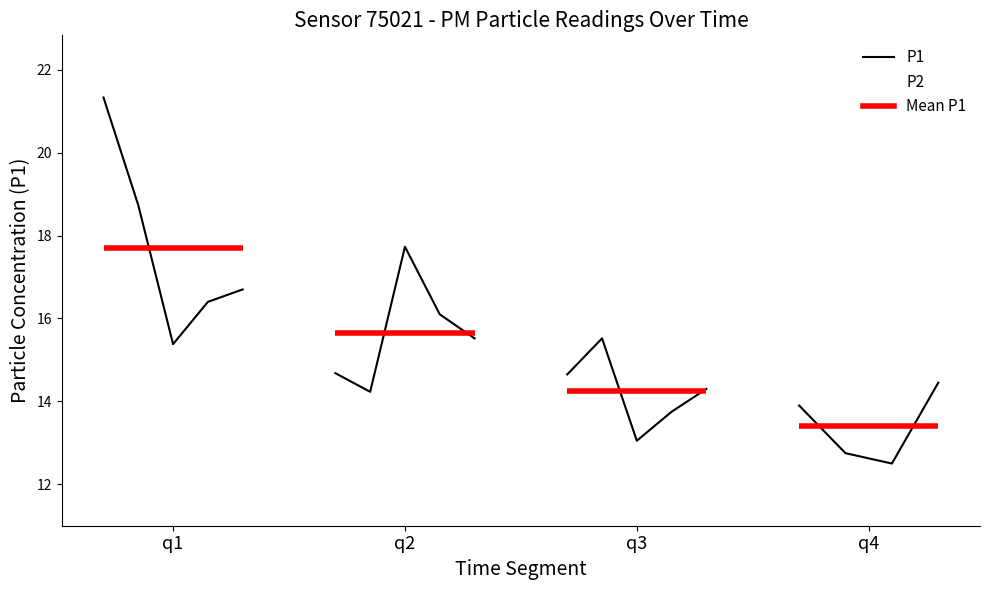

True or false: P1 and P2 intersect in this chart.

False